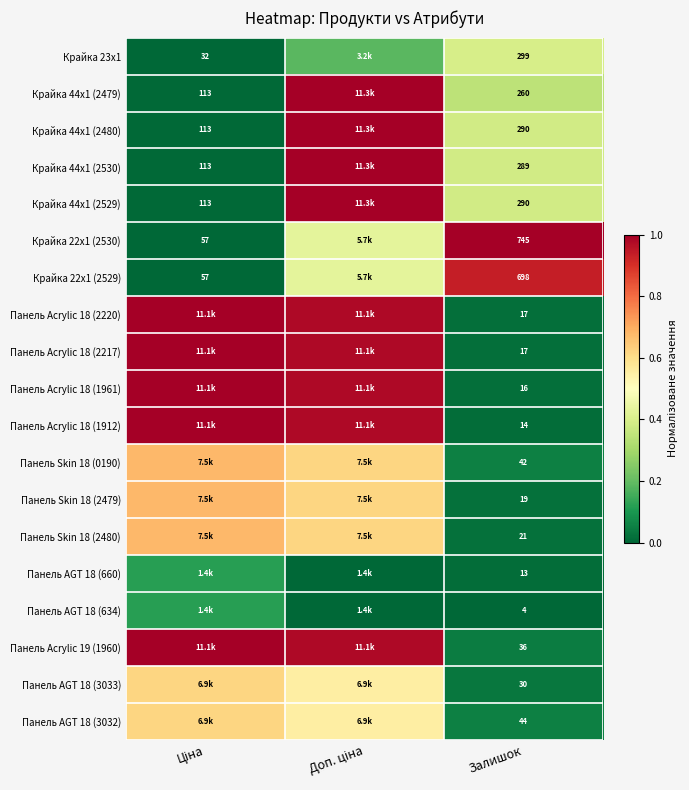

How many series are shown in this chart?

19